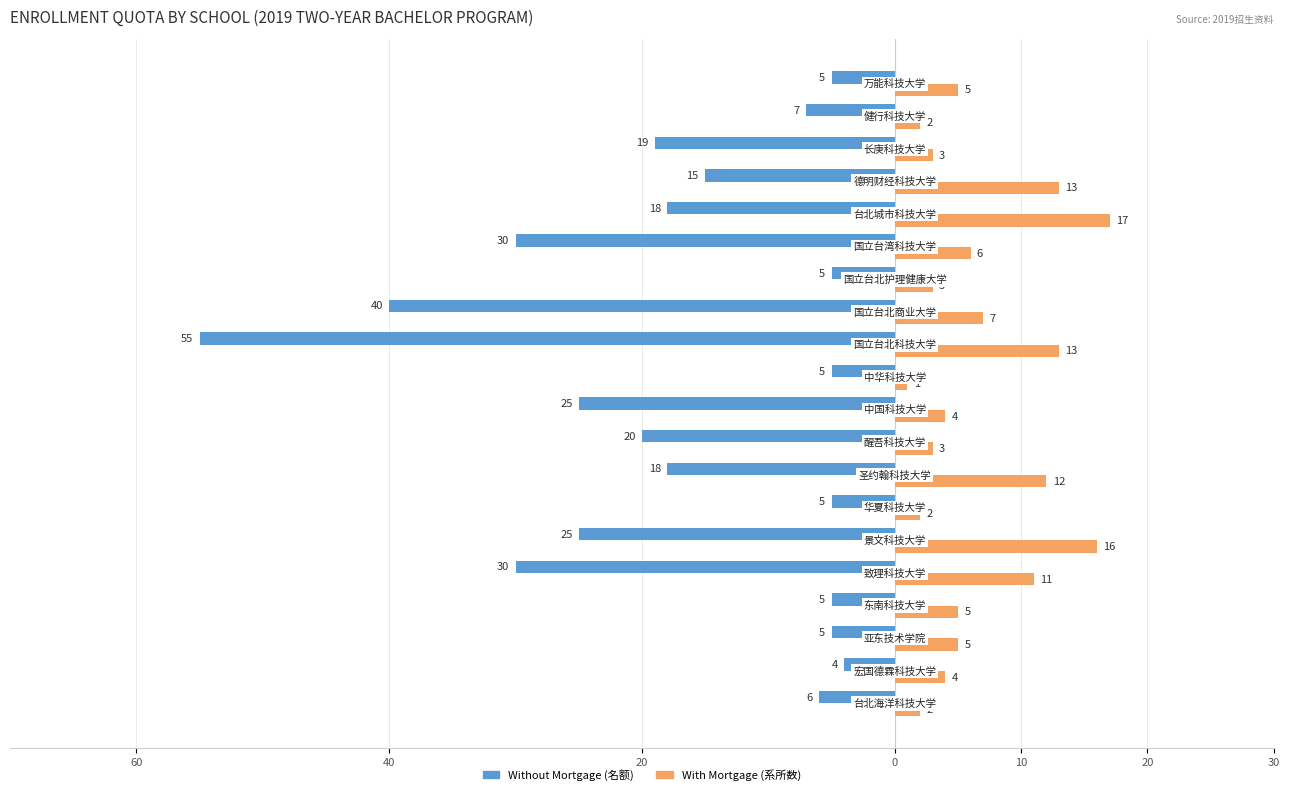

What is the value of the With Mortgage (系所数) bar at the 19th from the left?

2